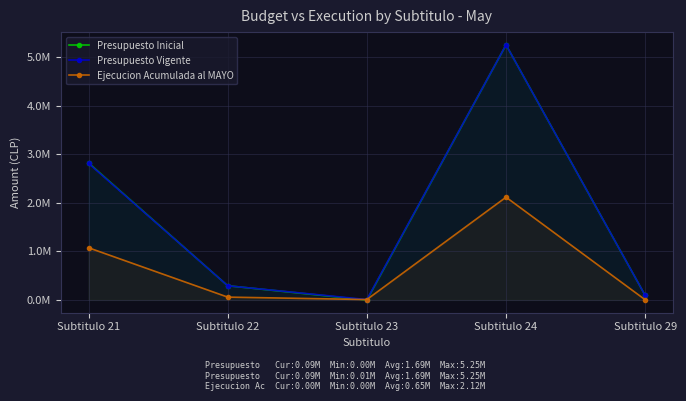

How many interior local peaks does the Presupuesto Vigente series have?

1